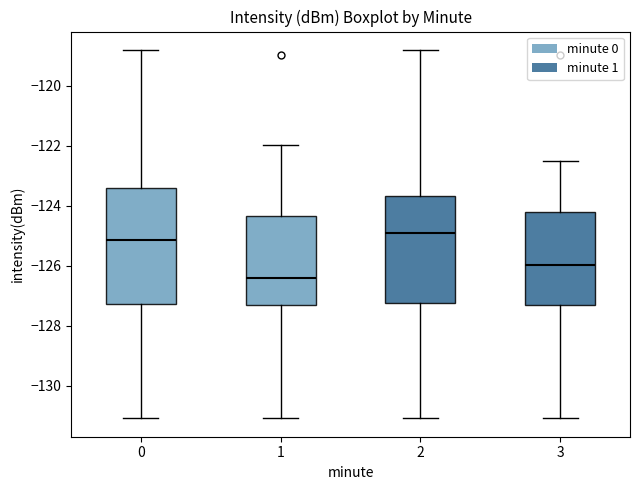

Reading left to right, read every box against the y-axis: the position of its median line, the range the box covers, and the ends of its whiskers. The values are not printed on the chart, so give them approximately, as read against the axis.

0: median -125.2, box -127.2 to -123.4, whiskers -131.0 to -118.8
1: median -126.4, box -127.4 to -124.4, whiskers -131.0 to -122.0
2: median -125.0, box -127.2 to -123.6, whiskers -131.0 to -118.8
3: median -126.0, box -127.4 to -124.2, whiskers -131.0 to -122.6